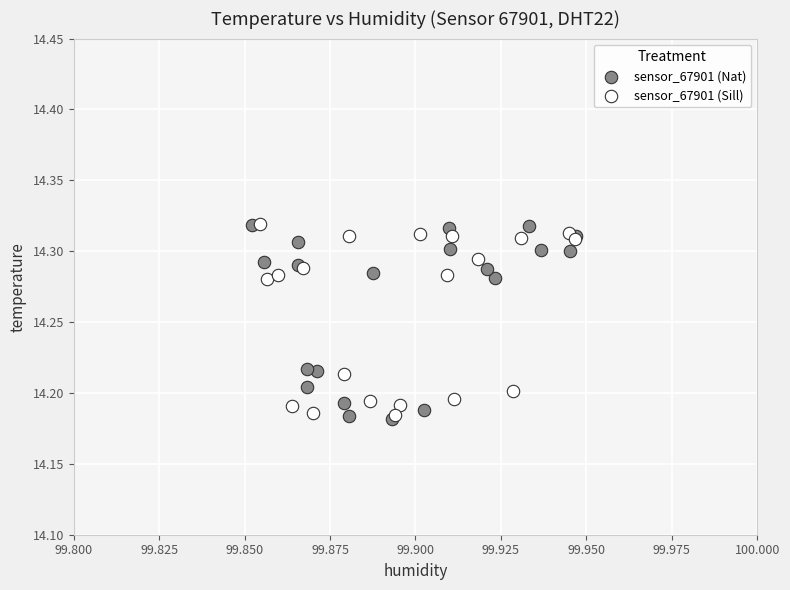

Which series contains the lowest Y value?

sensor_67901 (Nat)